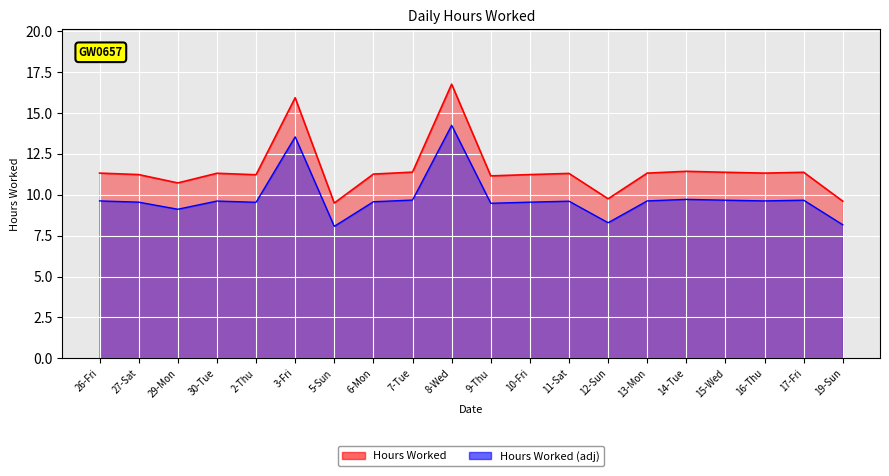

What is the value of the 12th point from the left?

9.6